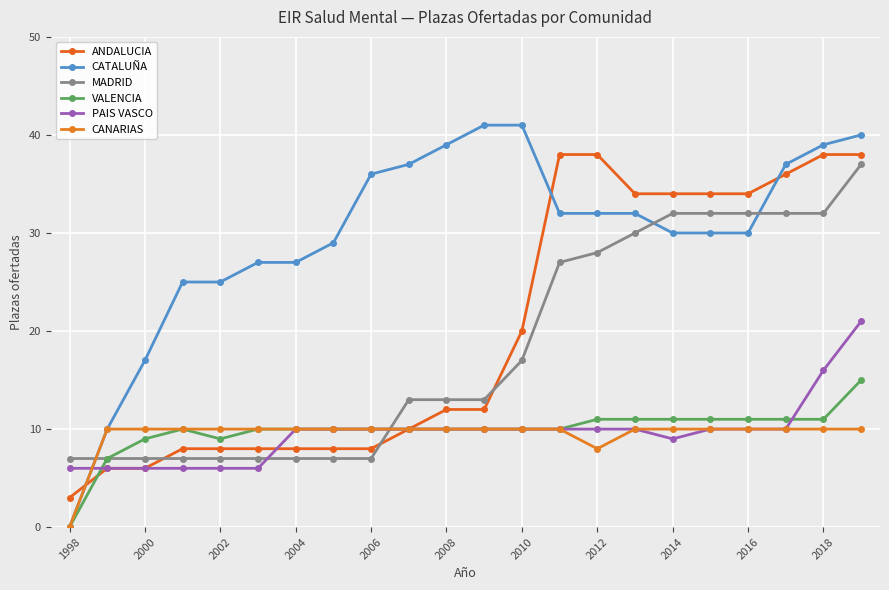

Count the CANARIAS values in the range 10 to 11.

20